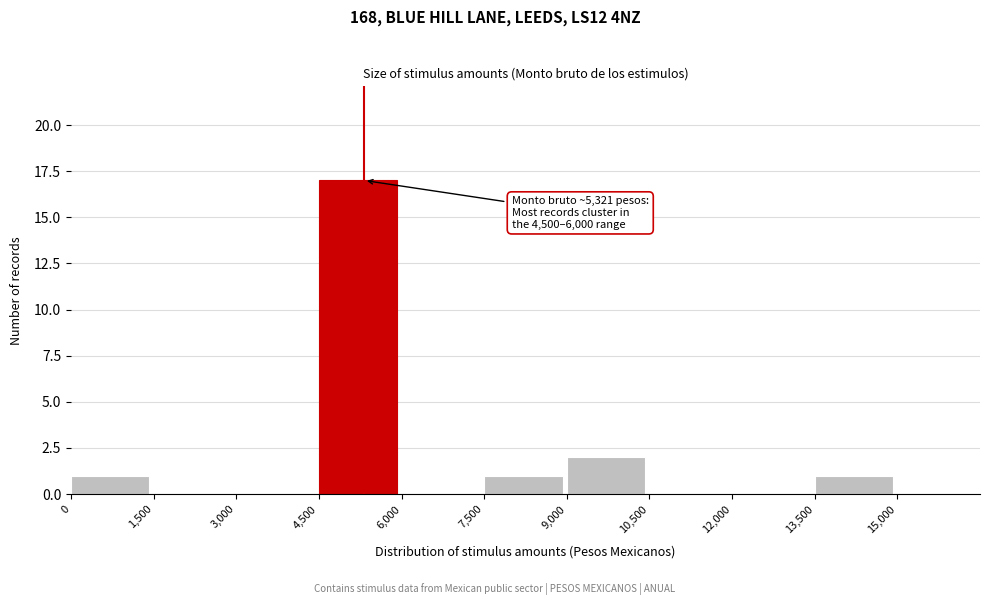

Which range on the x-axis has the tallest bar?

4,500 to 6,000